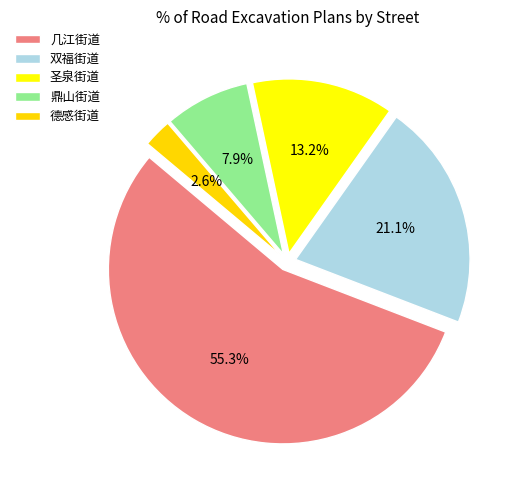

Rank the categories by value from lowest to highest.

德感街道, 鼎山街道, 圣泉街道, 双福街道, 几江街道